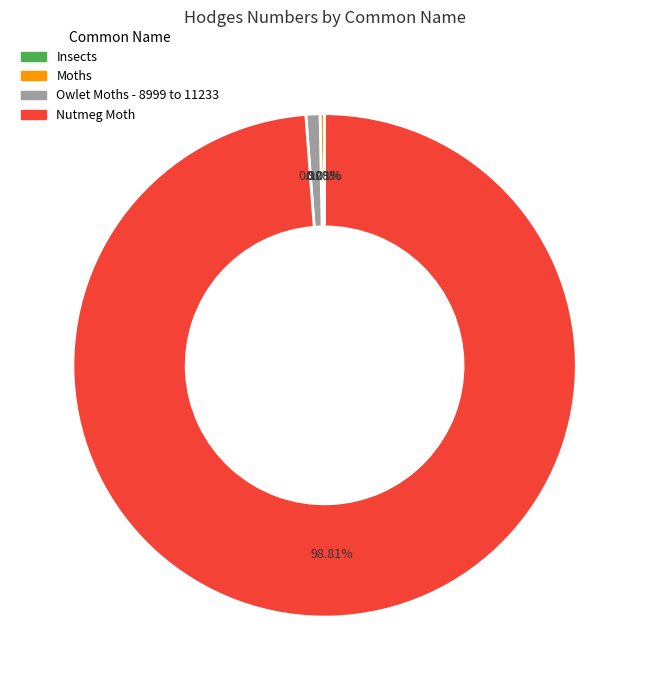

To the nearest percent, what is the average slice percentage?

25%